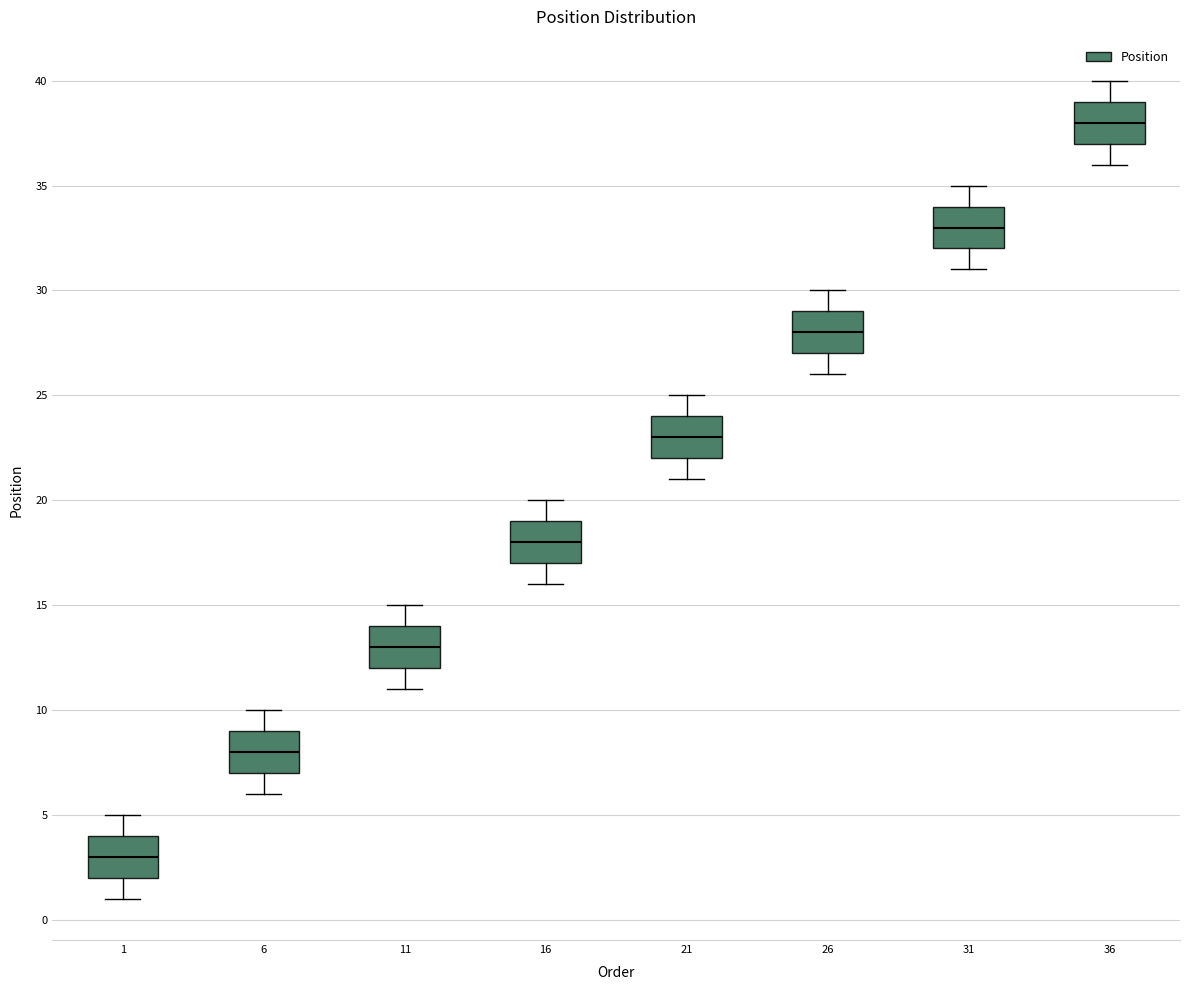

Where is the lower edge of the box at x = 11 on the y-axis? The values are not printed on the chart, so give them approximately, as read against the axis.

12